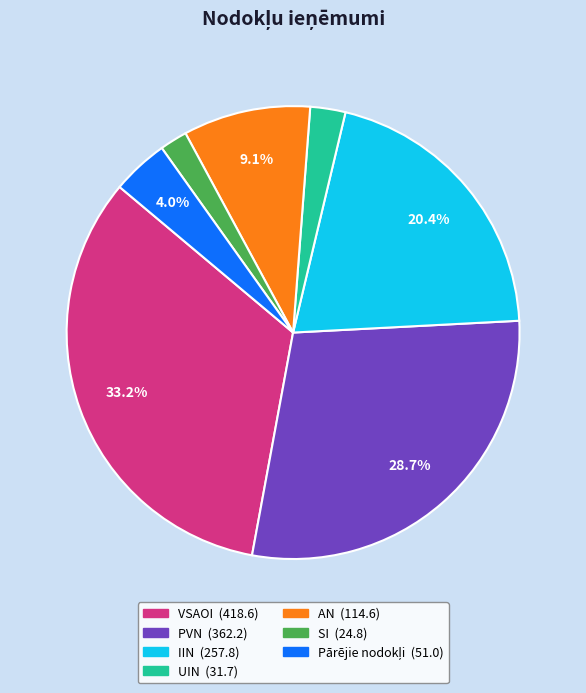

To the nearest percent, what is the difference between the largest and smallest slice percentages?

31%